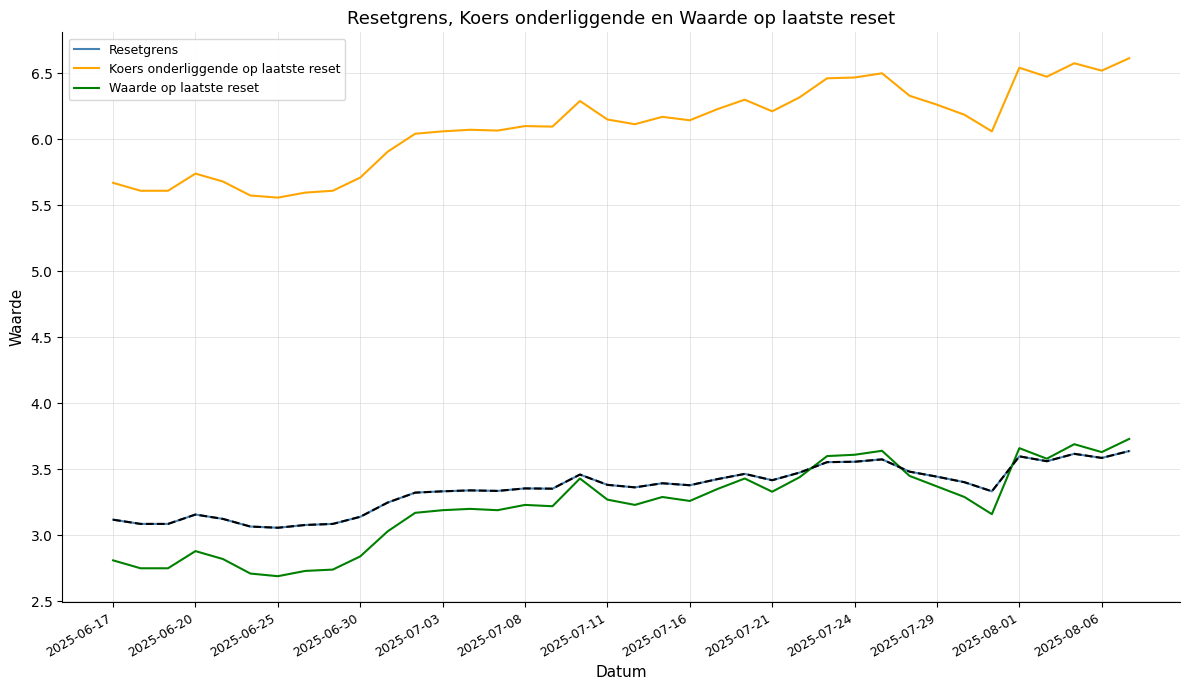

True or false: Koers onderliggende op laatste reset and Resetgrens intersect in this chart.

False